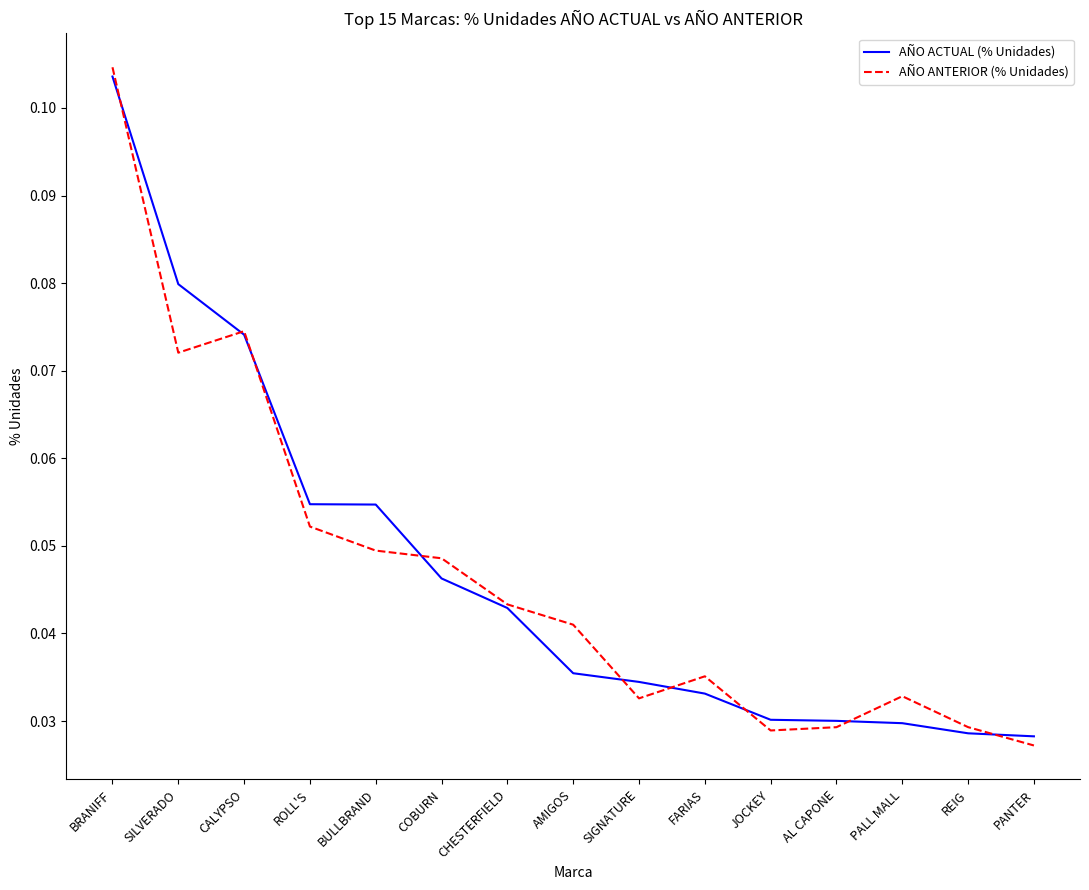

Which series has the largest range (max minus min)?

AÑO ANTERIOR (% Unidades)